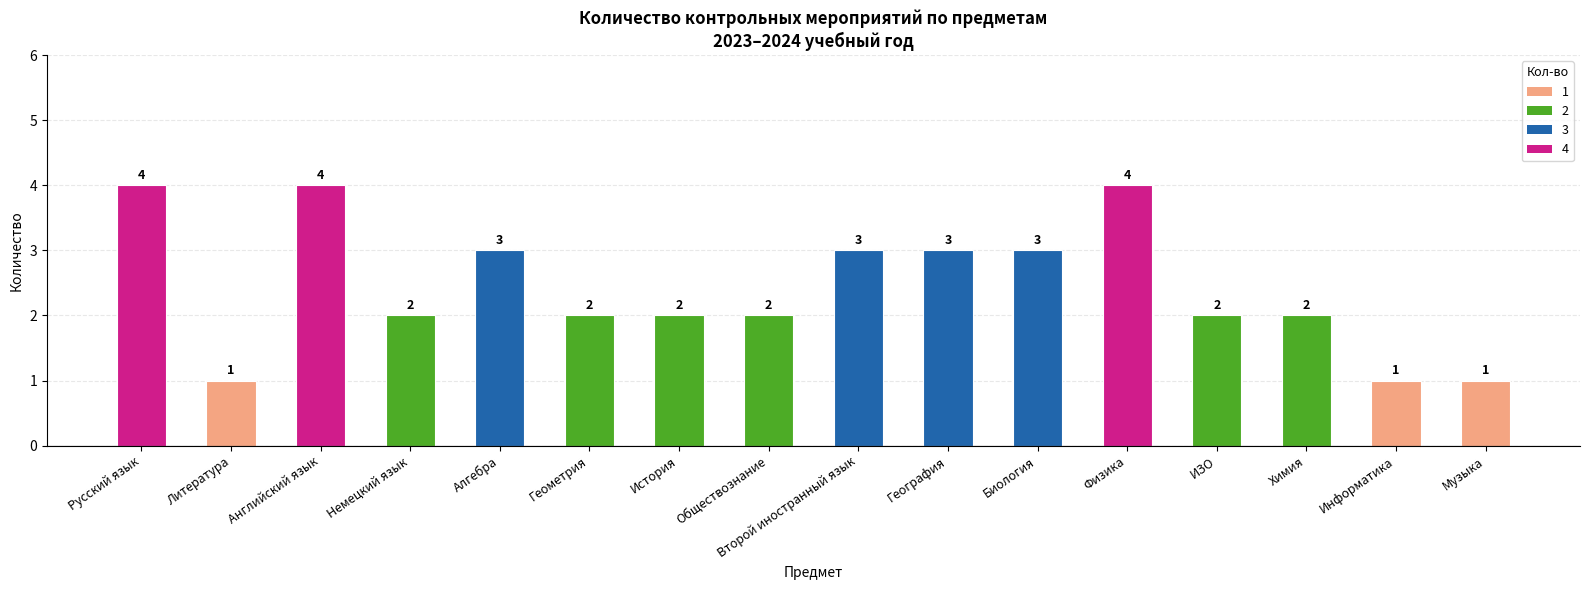

Is it true that the value at История is 3?

False